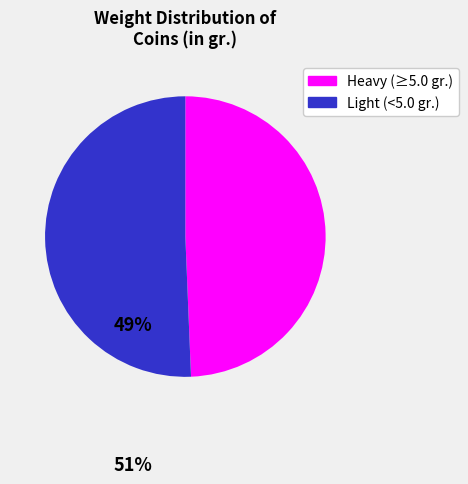

Does any single category account for the majority?

Yes